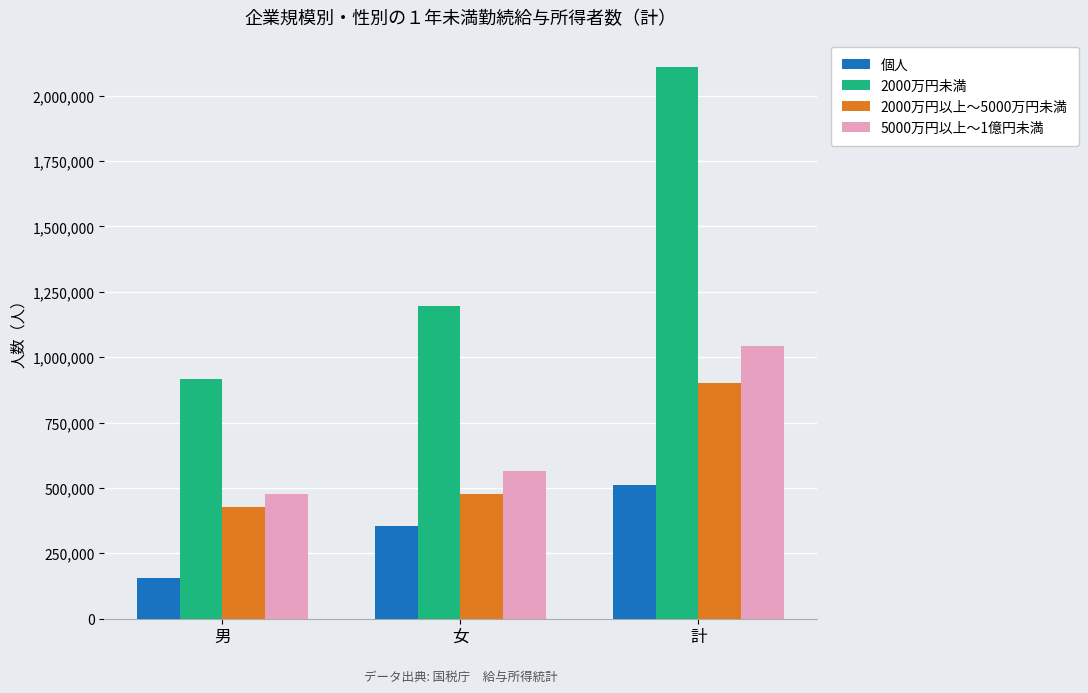

What is the sum of the 2000万円以上〜5000万円未満 values at 男 and 計?

1328334